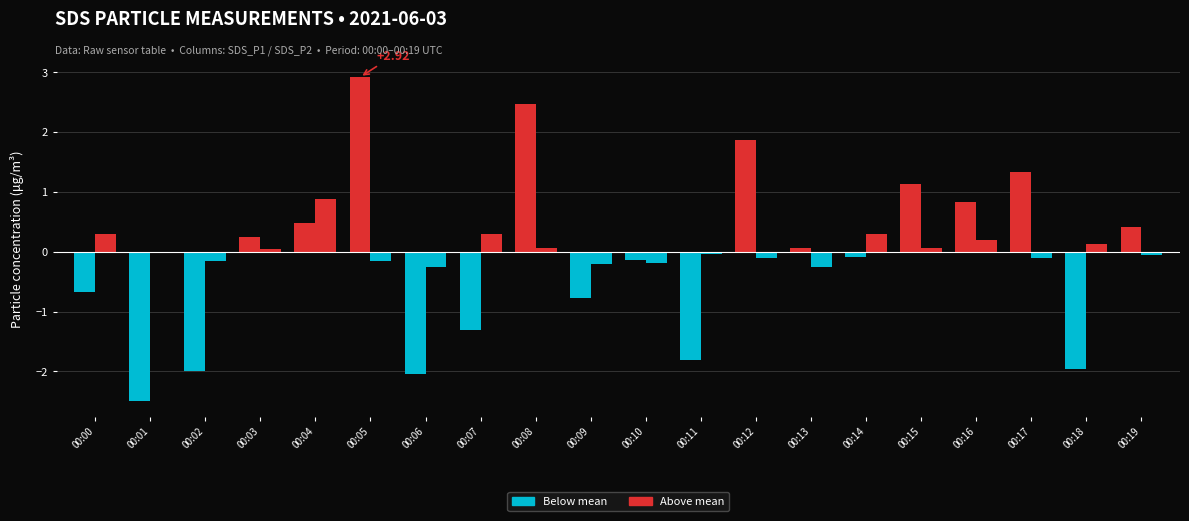

The value of SDS_P1 at 00:16 is 0.6. True or false?

False